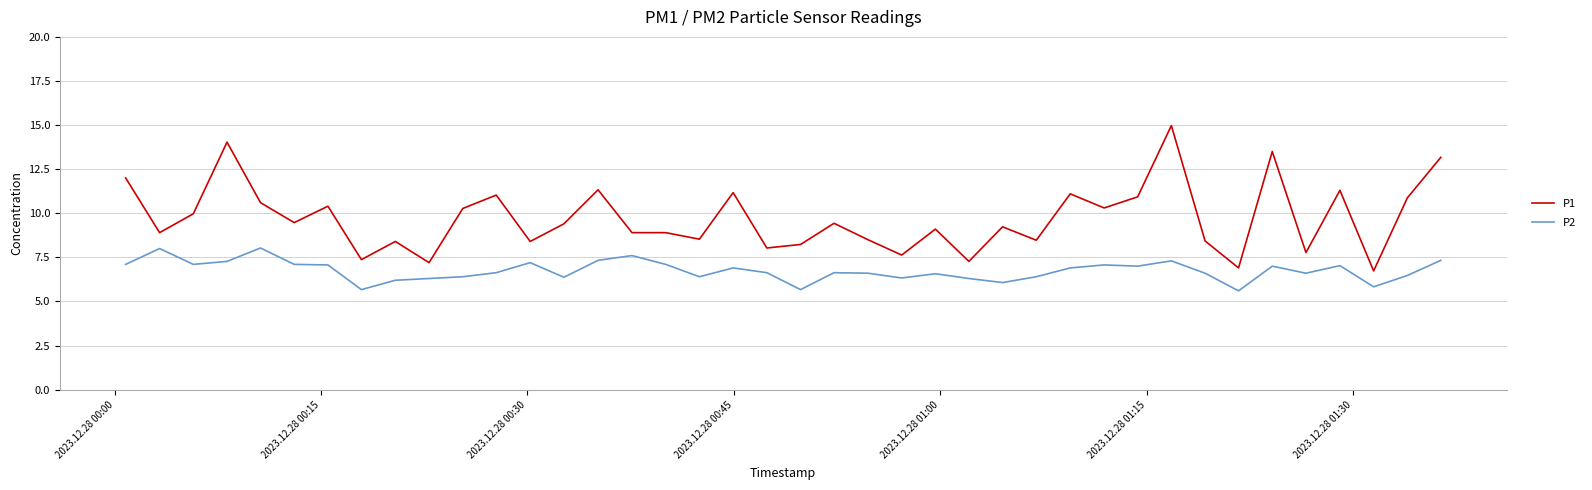

What is the difference between the maximum and minimum values in the P2 series?

2.4